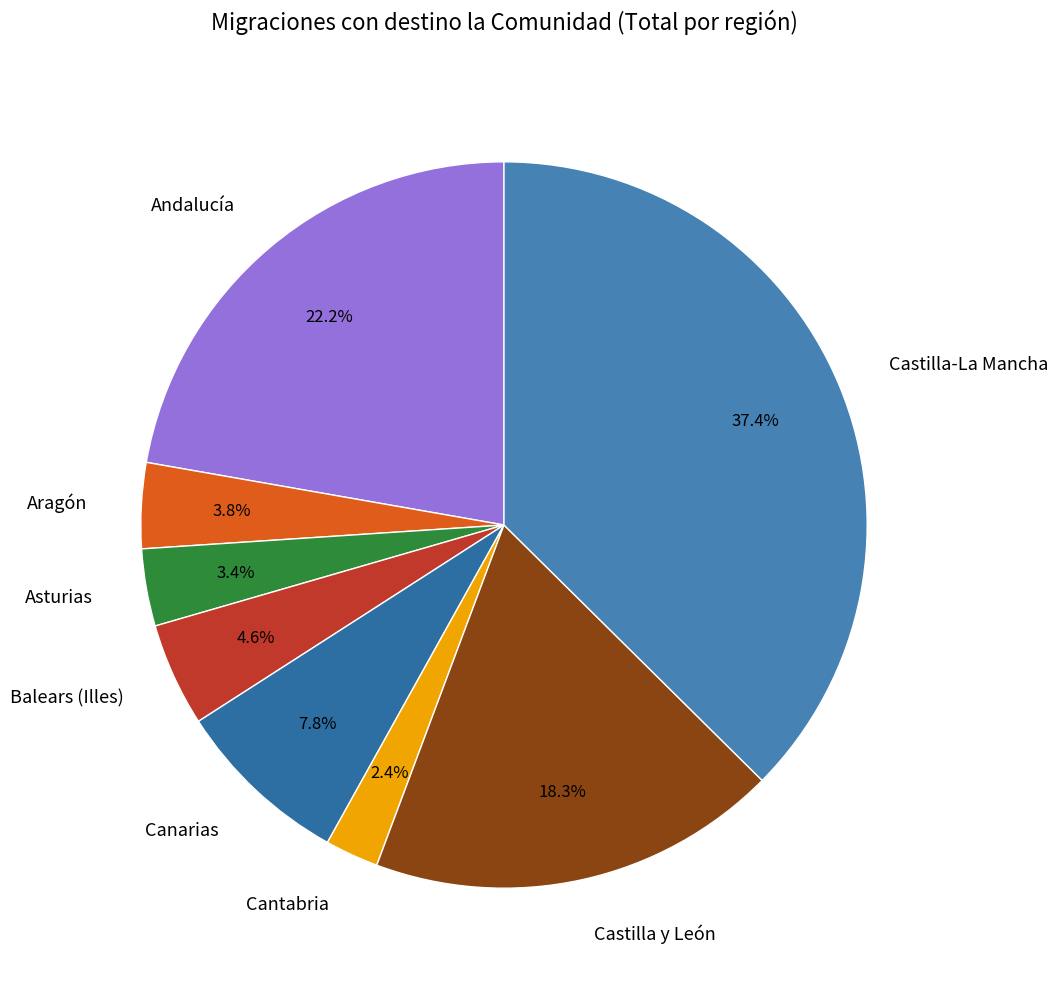

The Andalucía slice represents 22% of the pie. True or false?

True